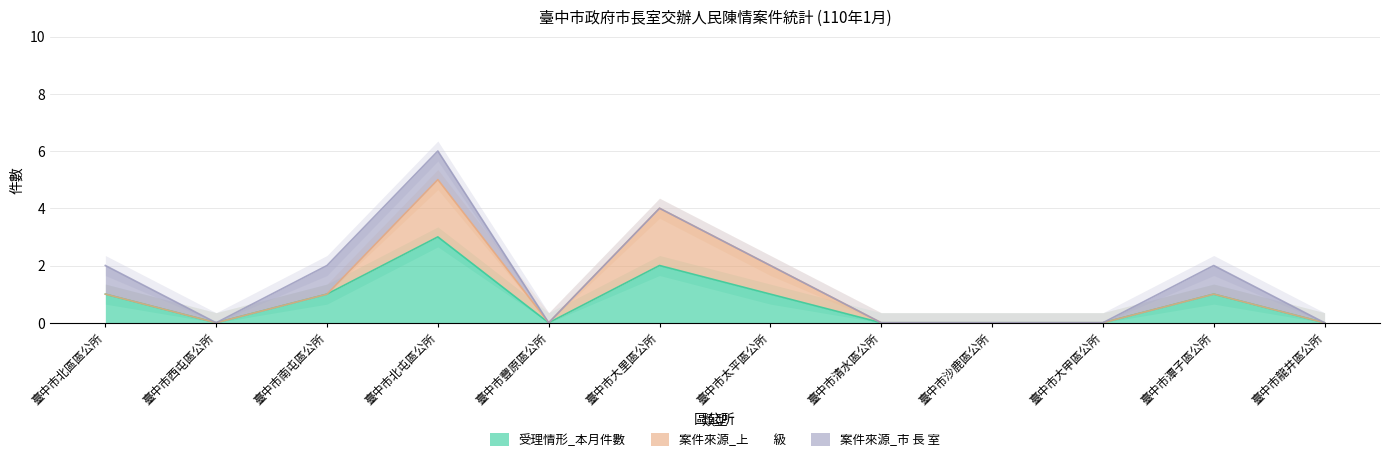

Count the 受理情形_累　　計 values in the range 0 to 1.

10